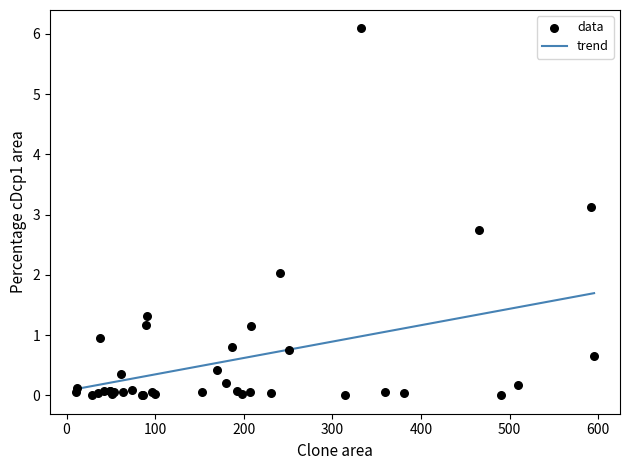

What Y value in the scatter plot is closest to 3?

3.1